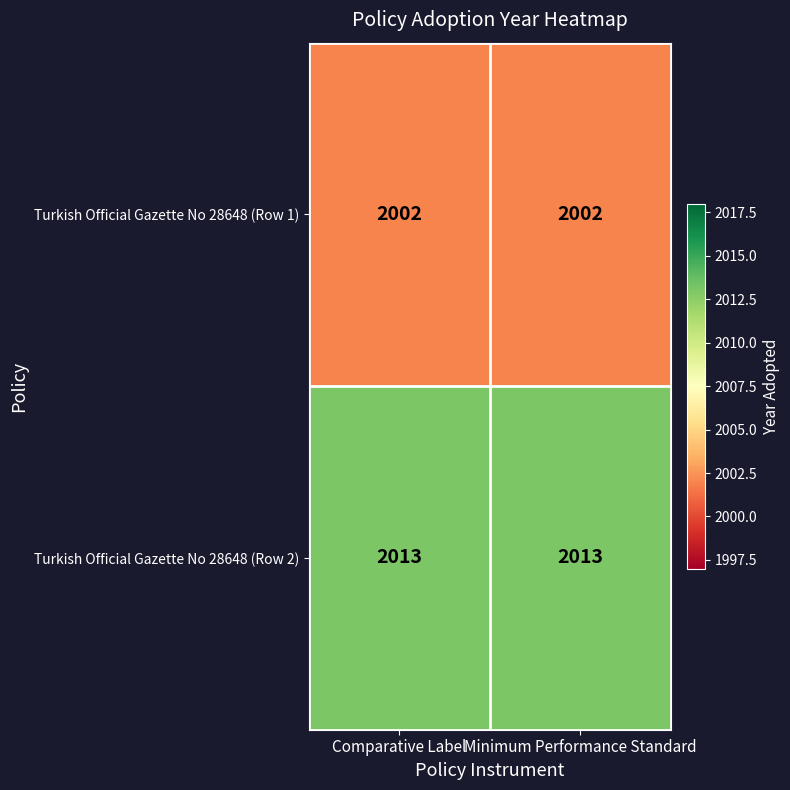

The Turkish Official Gazette No 28648 (Row 2) series shows 1137 at Comparative Label. True or false?

False